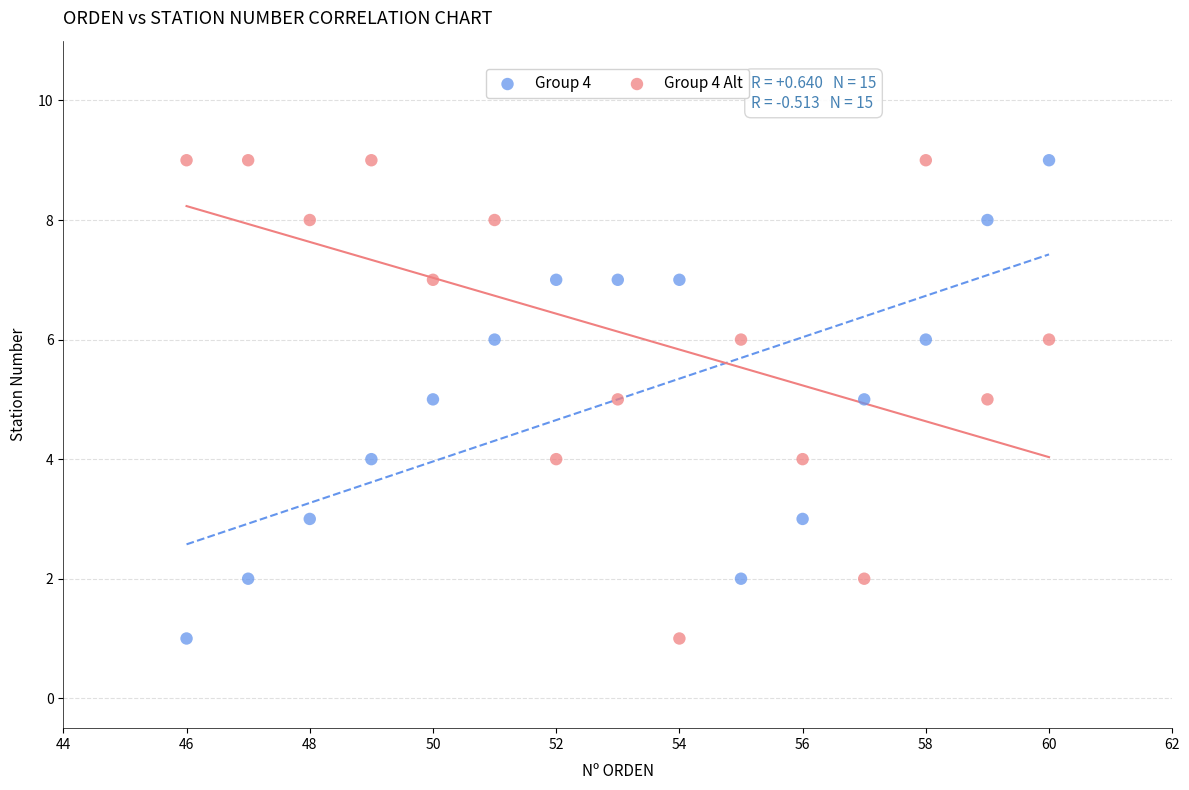

Across all data points, what is the range of Y values (max minus min)?

8